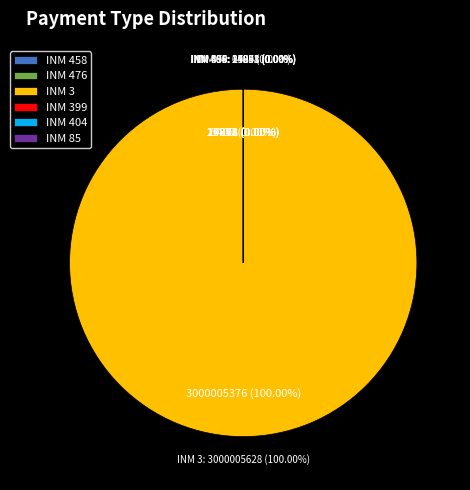

Does any single category account for the majority?

Yes